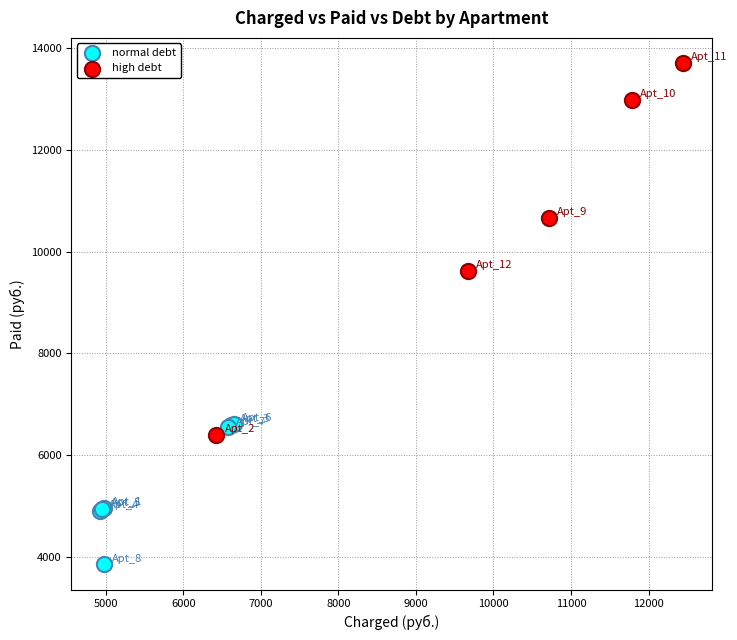

Which series reaches the maximum Y coordinate?

high debt